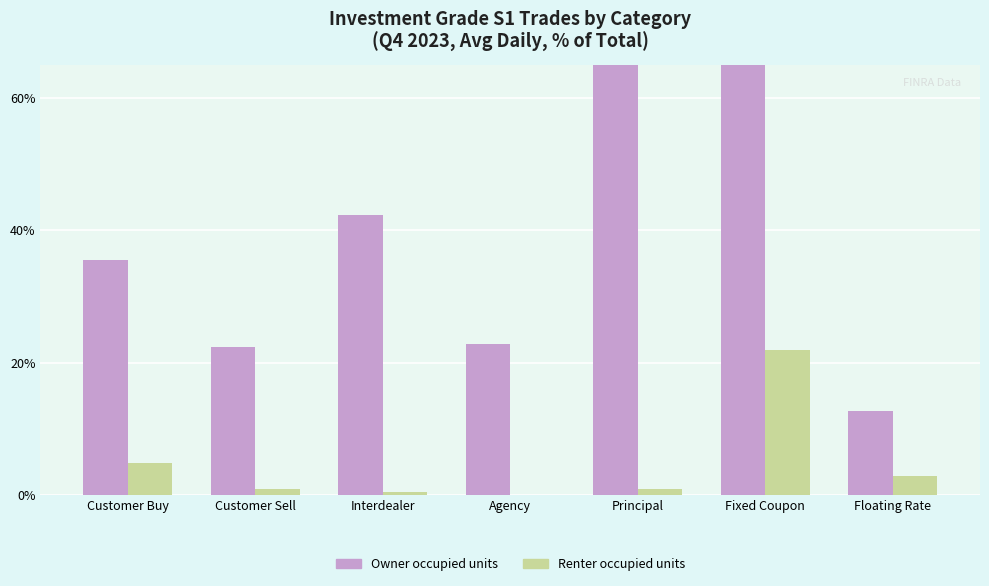

Which category has the highest value in the Owner occupied units series?

Fixed Coupon